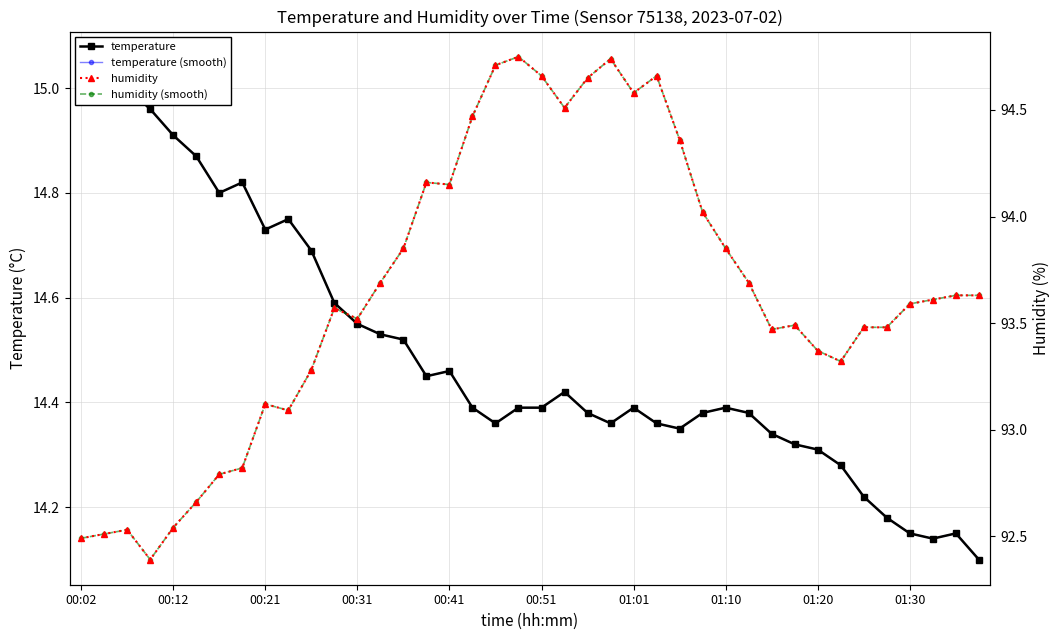

What is the difference between the second highest and second lowest values in the humidity series?

2.2